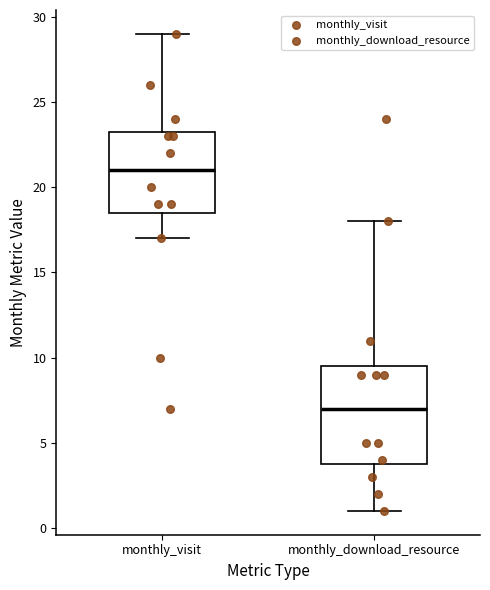

Which box is the tallest, from its lower edge to its upper edge?

monthly_download_resource